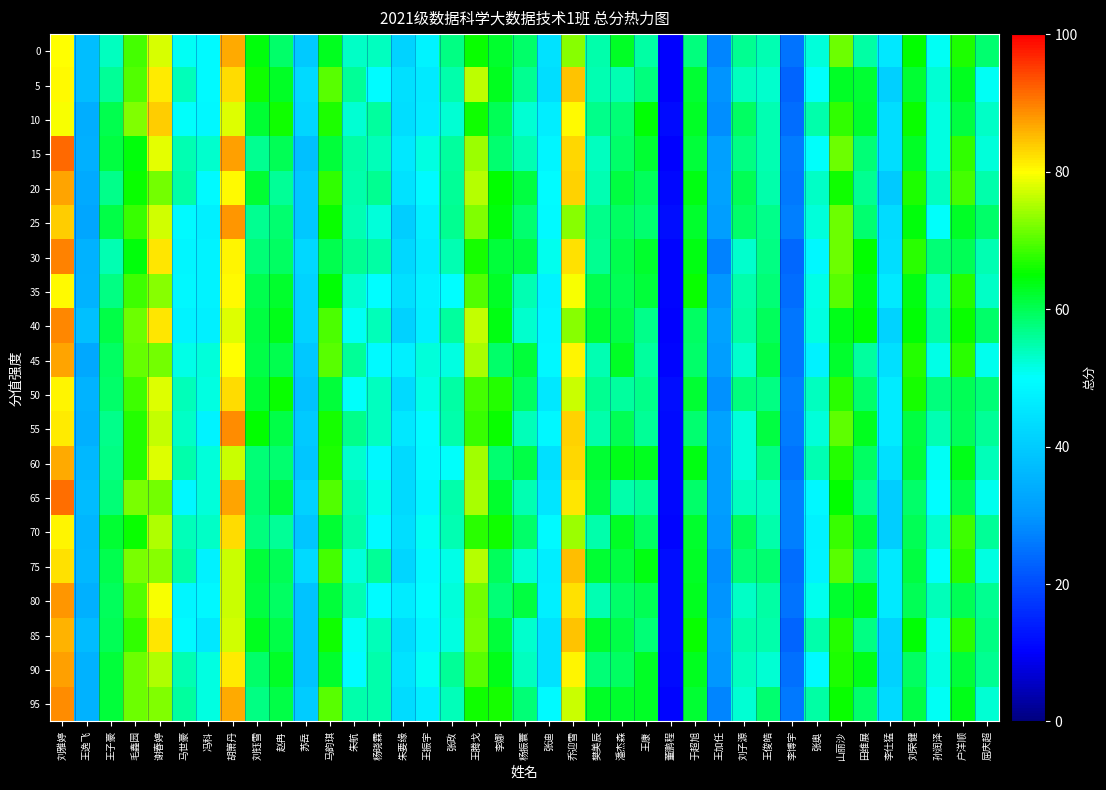

Reading right to left, what are all the values shown in this chart?

95: 屈庆超=52.6	户洋顺=63.6	孙润泽=50.4	刘荣健=60.6	李仕猛=42.8	田维展=58.9	山丽沙=65.6	张奥=55.2	李博宇=26.0	王俊皓=58.6	刘子源=52.4	王加任=27.4	于超旭=62.1	董鹏程=10.6	王康=62.8	潘杰森=62.5	樊美辰=62.7	乔迎雪=76.8	张迪=49.1	杨振寰=58.1	李娜=66.2	王腾戈=65.8	张政=54.1	王振宇=46.9	朱要缘=43.1	杨晓霖=55.0	朱航=54.9	马韵琪=70.2	苏岳=39.8	赵冉=60.6	刘钰雪=57.4	胡箫丹=86.6	冯科=51.6	马世豪=55.8	谢春婷=72.6	毛鑫园=71.1	王子豪=61.7	王逸飞=34.8	刘雅婷=88.9
90: 屈庆超=56.5	户洋顺=61.7	孙润泽=51.7	刘荣健=59.3	李仕猛=41.2	田维展=63.6	山丽沙=66.5	张奥=49.0	李博宇=24.7	王俊皓=52.6	刘子源=53.7	王加任=29.9	于超旭=63.0	董鹏程=11.3	王康=62.7	潘杰森=59.4	樊美辰=58.0	乔迎雪=80.8	张迪=44.2	杨振寰=53.6	李娜=63.6	王腾戈=70.3	张政=56.1	王振宇=50.7	朱要缘=44.6	杨晓霖=54.7	朱航=49.4	马韵琪=62.5	苏岳=38.3	赵冉=62.9	刘钰雪=59.0	胡箫丹=81.3	冯科=51.9	马世豪=54.6	谢春婷=75.3	毛鑫园=71.2	王子豪=61.4	王逸飞=34.8	刘雅婷=87.4
85: 屈庆超=57.3	户洋顺=67.5	孙润泽=50.8	刘荣健=64.6	李仕猛=41.7	田维展=57.2	山丽沙=67.0	张奥=54.7	李博宇=23.3	王俊皓=54.8	刘子源=55.0	王加任=30.6	于超旭=65.3	董鹏程=11.9	王康=57.8	潘杰森=60.6	樊美辰=62.1	乔迎雪=84.5	张迪=44.3	杨振寰=53.1	李娜=61.5	王腾戈=72.3	张政=51.9	王振宇=48.1	朱要缘=43.1	杨晓霖=53.9	朱航=50.6	马韵琪=65.7	苏岳=38.5	赵冉=60.7	刘钰雪=63.3	胡箫丹=77.3	冯科=45.7	马世豪=49.0	谢春婷=81.7	毛鑫园=67.9	王子豪=59.8	王逸飞=36.8	刘雅婷=85.9
80: 屈庆超=56.6	户洋顺=59.8	孙润泽=54.1	刘荣健=60.1	李仕猛=45.8	田维展=63.3	山丽沙=62.3	张奥=50.8	李博宇=25.1	王俊皓=55.3	刘子源=53.4	王加任=29.5	于超旭=63.2	董鹏程=11.9	王康=60.0	潘杰森=58.6	樊美辰=54.3	乔迎雪=82.2	张迪=47.0	杨振寰=61.1	李娜=58.0	王腾戈=71.8	张政=52.3	王振宇=49.7	朱要缘=46.5	杨晓霖=49.5	朱航=54.4	马韵琪=61.5	苏岳=38.4	赵冉=59.4	刘钰雪=61.0	胡箫丹=76.6	冯科=48.8	马世豪=48.3	谢春婷=79.6	毛鑫园=69.9	王子豪=59.5	王逸飞=34.8	刘雅婷=88.1
75: 屈庆超=51.9	户洋顺=67.3	孙润泽=50.4	刘荣健=61.1	李仕猛=46.1	田维展=57.8	山丽沙=70.2	张奥=48.0	李博宇=24.5	王俊皓=58.4	刘子源=57.9	王加任=28.7	于超旭=62.6	董鹏程=11.8	王康=63.9	潘杰森=61.1	樊美辰=62.0	乔迎雪=84.9	张迪=46.7	杨振寰=52.7	李娜=59.5	王腾戈=75.8	张政=51.5	王振宇=49.1	朱要缘=42.0	杨晓霖=56.1	朱航=52.1	马韵琪=69.0	苏岳=42.9	赵冉=59.8	刘钰雪=61.6	胡箫丹=76.6	冯科=47.3	马世豪=55.3	谢春婷=72.8	毛鑫园=71.9	王子豪=60.4	王逸飞=36.1	刘雅婷=82.1
70: 屈庆超=55.9	户洋顺=68.7	孙润泽=52.9	刘荣健=60.1	李仕猛=40.3	田维展=61.4	山丽沙=68.1	张奥=47.4	李博宇=26.7	王俊皓=54.9	刘子源=59.6	王加任=30.4	于超旭=62.3	董鹏程=10.7	王康=59.1	潘杰森=62.8	樊美辰=54.7	乔迎雪=73.9	张迪=49.0	杨振寰=58.9	李娜=66.0	王腾戈=67.3	张政=54.4	王振宇=50.6	朱要缘=43.5	杨晓霖=49.1	朱航=55.2	马韵琪=61.8	苏岳=38.9	赵冉=56.2	刘钰雪=57.5	胡箫丹=82.8	冯科=53.3	马世豪=54.1	谢春婷=75.3	毛鑫园=65.5	王子豪=61.8	王逸飞=35.7	刘雅婷=80.7
65: 屈庆超=51.1	户洋顺=60.5	孙润泽=49.8	刘荣健=58.9	李仕猛=40.3	田维展=56.7	山丽沙=65.2	张奥=48.6	李博宇=26.7	王俊皓=53.6	刘子源=53.8	王加任=31.2	于超旭=58.9	董鹏程=11.3	王康=55.9	潘杰森=55.0	樊美辰=61.3	乔迎雪=81.8	张迪=45.2	杨振寰=54.6	李娜=62.4	王腾戈=75.0	张政=55.0	王振宇=48.4	朱要缘=42.6	杨晓霖=51.5	朱航=54.5	马韵琪=69.6	苏岳=41.4	赵冉=61.4	刘钰雪=58.4	胡箫丹=86.8	冯科=52.1	马世豪=48.5	谢春婷=71.6	毛鑫园=72.1	王子豪=58.0	王逸飞=36.9	刘雅婷=91.1
60: 屈庆超=54.3	户洋顺=63.6	孙润泽=50.5	刘荣健=61.4	李仕猛=44.0	田维展=59.0	山丽沙=67.1	张奥=54.3	李博宇=25.0	王俊皓=57.2	刘子源=52.2	王加任=30.9	于超旭=63.9	董鹏程=11.6	王康=63.1	潘杰森=63.3	樊美辰=62.1	乔迎雪=83.0	张迪=44.1	杨振寰=60.8	李娜=58.3	王腾戈=74.6	张政=50.2	王振宇=49.2	朱要缘=42.6	杨晓霖=48.4	朱航=52.9	马韵琪=66.4	苏岳=39.0	赵冉=58.4	刘钰雪=57.9	胡箫丹=76.7	冯科=52.3	马世豪=55.0	谢春婷=77.8	毛鑫园=66.9	王子豪=57.3	王逸飞=36.2	刘雅婷=86.4
55: 屈庆超=56.1	户洋顺=59.6	孙润泽=54.4	刘荣健=61.3	李仕猛=46.1	田维展=63.0	山丽沙=70.6	张奥=52.1	李博宇=26.2	王俊皓=61.1	刘子源=52.2	王加任=31.7	于超旭=58.2	董鹏程=11.5	王康=56.2	潘杰森=59.8	樊美辰=54.8	乔迎雪=83.2	张迪=48.7	杨振寰=54.1	李娜=65.3	王腾戈=68.3	张政=54.8	王振宇=49.3	朱要缘=45.6	杨晓霖=53.6	朱航=56.7	马韵琪=66.1	苏岳=39.6	赵冉=60.9	刘钰雪=65.2	胡箫丹=88.8	冯科=47.9	马世豪=53.4	谢春婷=76.2	毛鑫园=67.0	王子豪=57.0	王逸飞=34.4	刘雅婷=81.4
50: 屈庆超=58.2	户洋顺=59.9	孙润泽=57.6	刘荣健=66.1	李仕猛=46.4	田维展=58.9	山丽沙=67.3	张奥=53.7	李博宇=26.7	王俊皓=57.4	刘子源=57.6	王加任=29.0	于超旭=61.8	董鹏程=11.9	王康=56.7	潘杰森=55.5	樊美辰=56.5	乔迎雪=76.9	张迪=45.4	杨振寰=59.3	李娜=67.0	王腾戈=68.9	张政=55.1	王振宇=51.2	朱要缘=42.9	杨晓霖=53.6	朱航=50.1	马韵琪=61.6	苏岳=38.2	赵冉=65.3	刘钰雪=62.0	胡箫丹=82.7	冯科=51.9	马世豪=54.0	谢春婷=78.0	毛鑫园=68.5	王子豪=59.0	王逸飞=35.5	刘雅婷=80.6
45: 屈庆超=51.1	户洋顺=67.4	孙润泽=51.4	刘荣健=66.9	李仕猛=43.8	田维展=55.8	山丽沙=62.1	张奥=47.5	李博宇=25.6	王俊皓=60.7	刘子源=52.8	王加任=30.9	于超旭=58.8	董鹏程=10.6	王康=55.5	潘杰森=62.5	樊美辰=54.4	乔迎雪=80.5	张迪=48.4	杨振寰=61.5	李娜=58.9	王腾戈=74.6	张政=51.8	王振宇=52.0	朱要缘=47.0	杨晓霖=49.0	朱航=56.1	马韵琪=70.1	苏岳=39.4	赵冉=60.5	刘钰雪=60.6	胡箫丹=80.0	冯科=52.1	马世豪=51.4	谢春婷=71.6	毛鑫园=71.0	王子豪=59.1	王逸飞=33.0	刘雅婷=87.0
40: 屈庆超=59.0	户洋顺=65.4	孙润泽=55.4	刘荣健=64.6	李仕猛=41.6	田维展=64.5	山丽沙=63.6	张奥=51.9	李博宇=25.5	王俊皓=59.5	刘子源=55.1	王加任=31.9	于超旭=59.2	董鹏程=10.4	王康=56.9	潘杰森=60.7	樊美辰=61.9	乔迎雪=72.8	张迪=48.1	杨振寰=52.8	李娜=64.0	王腾戈=76.3	张政=55.5	王振宇=47.2	朱要缘=41.3	杨晓霖=54.3	朱航=50.7	马韵琪=69.4	苏岳=41.6	赵冉=63.5	刘钰雪=61.1	胡箫丹=77.8	冯科=47.1	马世豪=47.9	谢春婷=82.0	毛鑫园=71.1	王子豪=60.8	王逸飞=37.6	刘雅婷=89.3
35: 屈庆超=53.4	户洋顺=66.9	孙润泽=53.8	刘荣健=63.9	李仕猛=45.9	田维展=63.9	山丽沙=70.1	张奥=51.4	李博宇=24.4	王俊皓=58.0	刘子源=54.9	王加任=29.8	于超旭=65.3	董鹏程=10.8	王康=61.6	潘杰森=60.1	樊美辰=60.2	乔迎雪=79.5	张迪=47.7	杨振寰=54.4	李娜=62.6	王腾戈=69.8	张政=49.6	王振宇=47.6	朱要缘=44.1	杨晓霖=49.9	朱航=52.9	马韵琪=64.7	苏岳=41.6	赵冉=62.1	刘钰雪=60.3	胡箫丹=80.2	冯科=47.7	马世豪=48.7	谢春婷=72.9	毛鑫园=68.6	王子豪=57.4	王逸飞=35.2	刘雅婷=80.2
30: 屈庆超=54.6	户洋顺=60.1	孙润泽=57.9	刘荣健=67.3	李仕猛=43.4	田维展=64.9	山丽沙=71.2	张奥=48.6	李博宇=23.6	王俊皓=57.1	刘子源=52.9	王加任=27.3	于超旭=63.9	董鹏程=10.9	王康=62.1	潘杰森=60.5	樊美辰=56.5	乔迎雪=82.1	张迪=51.0	杨振寰=61.1	李娜=61.5	王腾戈=66.4	张政=54.5	王振宇=46.3	朱要缘=42.6	杨晓霖=55.3	朱航=56.5	马韵琪=60.5	苏岳=42.3	赵冉=59.2	刘钰雪=57.8	胡箫丹=80.6	冯科=47.7	马世豪=48.1	谢春婷=82.0	毛鑫园=64.1	王子豪=54.6	王逸飞=35.1	刘雅婷=89.8
25: 屈庆超=58.8	户洋顺=62.8	孙润泽=50.2	刘荣健=64.2	李仕猛=43.0	田维展=58.6	山丽沙=71.4	张奥=52.1	李博宇=26.6	王俊皓=56.9	刘子源=58.7	王加任=30.9	于超旭=62.3	董鹏程=11.7	王康=58.5	潘杰森=59.1	樊美辰=57.0	乔迎雪=73.0	张迪=49.2	杨振寰=58.5	李娜=64.4	王腾戈=72.3	张政=56.6	王振宇=47.0	朱要缘=40.5	杨晓霖=52.2	朱航=54.4	马韵琪=65.6	苏岳=39.3	赵冉=58.4	刘钰雪=56.5	胡箫丹=88.3	冯科=46.9	马世豪=48.9	谢春婷=77.3	毛鑫园=68.2	王子豪=60.7	王逸飞=32.8	刘雅婷=83.6
20: 屈庆超=54.7	户洋顺=68.9	孙润泽=53.6	刘荣健=66.7	李仕猛=39.8	田维展=56.5	山丽沙=65.8	张奥=53.4	李博宇=25.9	王俊皓=54.9	刘子源=59.9	王加任=31.9	于超旭=64.0	董鹏程=11.2	王康=59.5	潘杰森=61.0	樊美辰=54.6	乔迎雪=83.3	张迪=49.3	杨振寰=61.2	李娜=65.2	王腾戈=75.4	张政=55.9	王振宇=48.8	朱要缘=44.3	杨晓霖=56.3	朱航=54.8	马韵琪=67.8	苏岳=39.2	赵冉=56.2	刘钰雪=62.0	胡箫丹=80.2	冯科=49.1	马世豪=55.4	谢春婷=71.7	毛鑫园=65.5	王子豪=56.8	王逸飞=33.3	刘雅婷=86.9
15: 屈庆超=52.2	户洋顺=67.8	孙润泽=51.7	刘荣健=62.8	李仕猛=43.6	田维展=58.2	山丽沙=71.4	张奥=50.1	李博宇=26.4	王俊皓=54.5	刘子源=57.0	王加任=31.5	于超旭=61.4	董鹏程=10.3	王康=61.9	潘杰森=58.9	樊美辰=53.6	乔迎雪=83.2	张迪=48.1	杨振寰=54.4	李娜=58.3	王腾戈=74.2	张政=55.7	王振宇=51.9	朱要缘=45.4	杨晓霖=54.1	朱航=55.2	马韵琪=61.5	苏岳=37.7	赵冉=59.8	刘钰雪=56.5	胡箫丹=87.1	冯科=52.9	马世豪=54.3	谢春婷=78.4	毛鑫园=64.3	王子豪=61.1	王逸飞=34.6	刘雅婷=91.7
10: 屈庆超=53.5	户洋顺=61.1	孙润泽=51.9	刘荣健=65.4	李仕猛=43.6	田维展=62.5	山丽沙=67.8	张奥=54.7	李博宇=24.3	王俊皓=54.4	刘子源=59.1	王加任=28.6	于超旭=62.9	董鹏程=11.6	王康=64.6	潘杰森=58.0	樊美辰=56.8	乔迎雪=80.3	张迪=46.8	杨振寰=52.4	李娜=59.9	王腾戈=65.8	张政=52.5	王振宇=46.1	朱要缘=43.5	杨晓霖=55.8	朱航=52.7	马韵琪=66.7	苏岳=42.0	赵冉=66.0	刘钰雪=61.8	胡箫丹=77.9	冯科=48.7	马世豪=50.1	谢春婷=84.0	毛鑫园=72.3	王子豪=60.3	王逸飞=34.2	刘雅婷=79.4
5: 屈庆超=50.6	户洋顺=63.0	孙润泽=52.7	刘荣健=61.8	李仕猛=41.0	田维展=62.1	山丽沙=62.7	张奥=50.4	李博宇=23.4	王俊皓=52.7	刘子源=53.8	王加任=29.7	于超旭=62.0	董鹏程=10.3	王康=57.6	潘杰森=54.4	樊美辰=54.5	乔迎雪=84.5	张迪=43.6	杨振寰=56.3	李娜=63.0	王腾戈=76.0	张政=55.0	王振宇=45.9	朱要缘=43.9	杨晓霖=49.6	朱航=56.2	马韵琪=70.0	苏岳=42.8	赵冉=62.8	刘钰雪=65.9	胡箫丹=82.5	冯科=49.0	马世豪=54.2	谢春婷=81.4	毛鑫园=69.6	王子豪=56.2	王逸飞=37.3	刘雅婷=80.3
0: 屈庆超=58.2	户洋顺=66.6	孙润泽=50.7	刘荣健=65.1	李仕猛=45.5	田维展=55.3	山丽沙=71.4	张奥=52.1	李博宇=25.3	王俊皓=54.5	刘子源=56.6	王加任=27.7	于超旭=57.7	董鹏程=10.5	王康=55.3	潘杰森=62.7	樊美辰=54.9	乔迎雪=72.9	张迪=44.5	杨振寰=58.8	李娜=62.5	王腾戈=65.6	张政=57.4	王振宇=47.7	朱要缘=41.6	杨晓霖=53.8	朱航=53.5	马韵琪=62.9	苏岳=39.5	赵冉=58.7	刘钰雪=64.4	胡箫丹=86.6	冯科=48.9	马世豪=50.4	谢春婷=77.6	毛鑫园=69.0	王子豪=53.6	王逸飞=37.2	刘雅婷=79.7